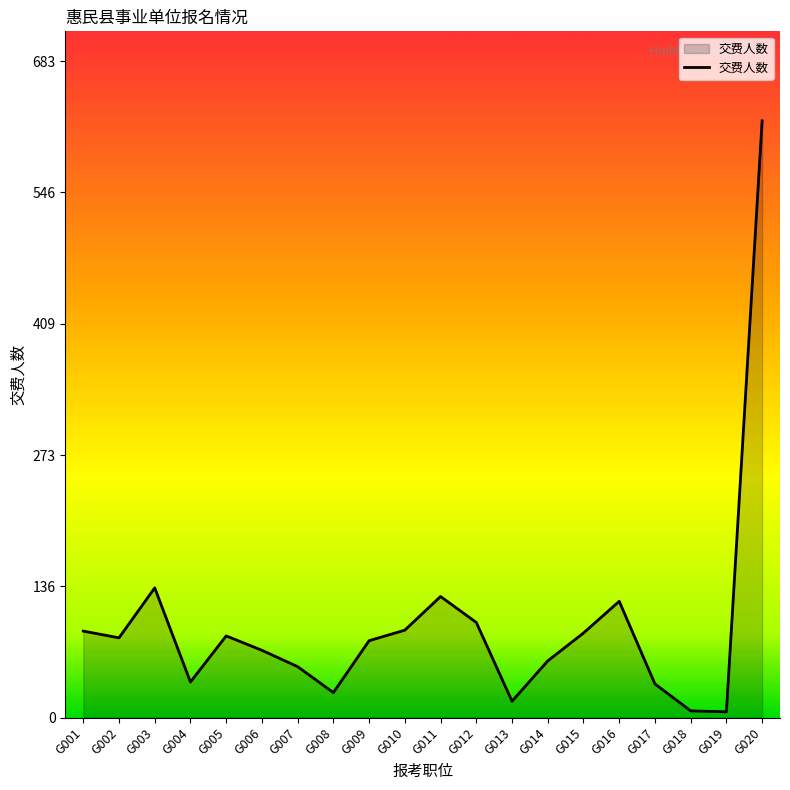

What value does the data have at G019, to the nearest 10?

10